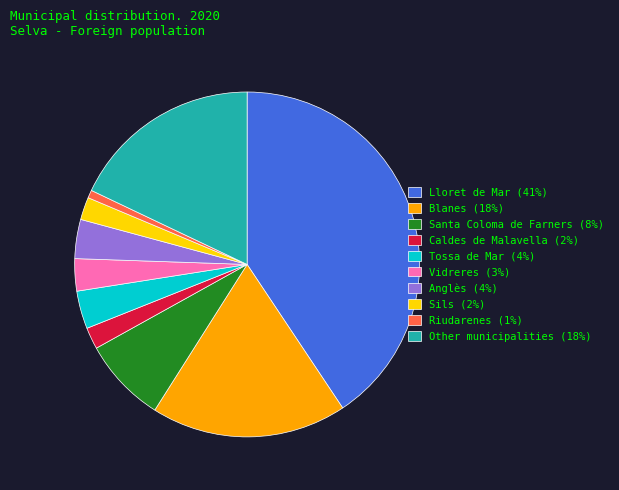

Is there a majority slice in this chart?

No